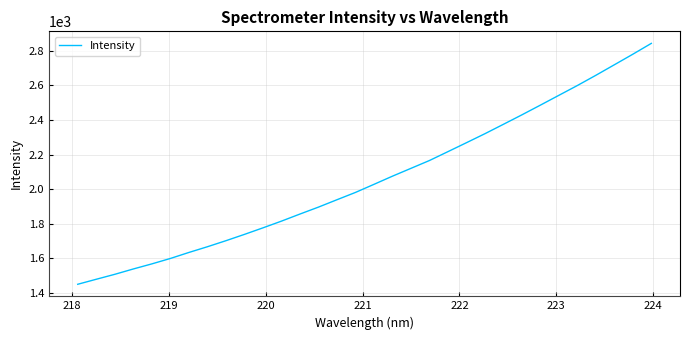

What is the greatest value displayed?

2841.8